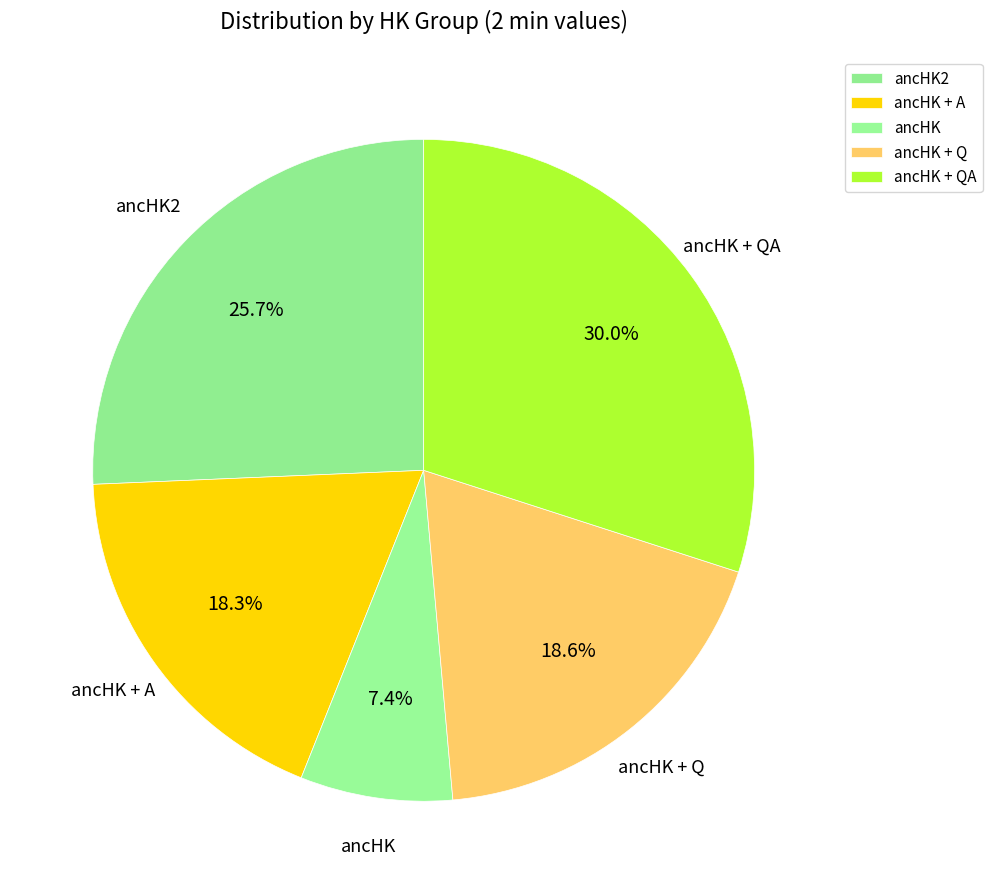

Count the number of slices in the pie.

5